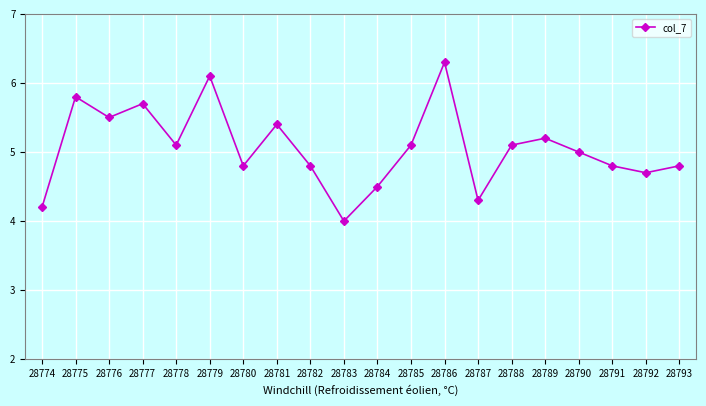

True or false: there are more than 2 points higher than both neighbors.

True